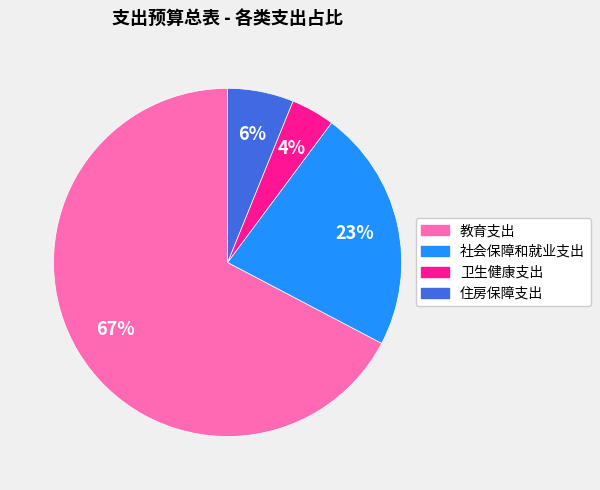

Which has a higher value, 社会保障和就业支出 or 卫生健康支出?

社会保障和就业支出